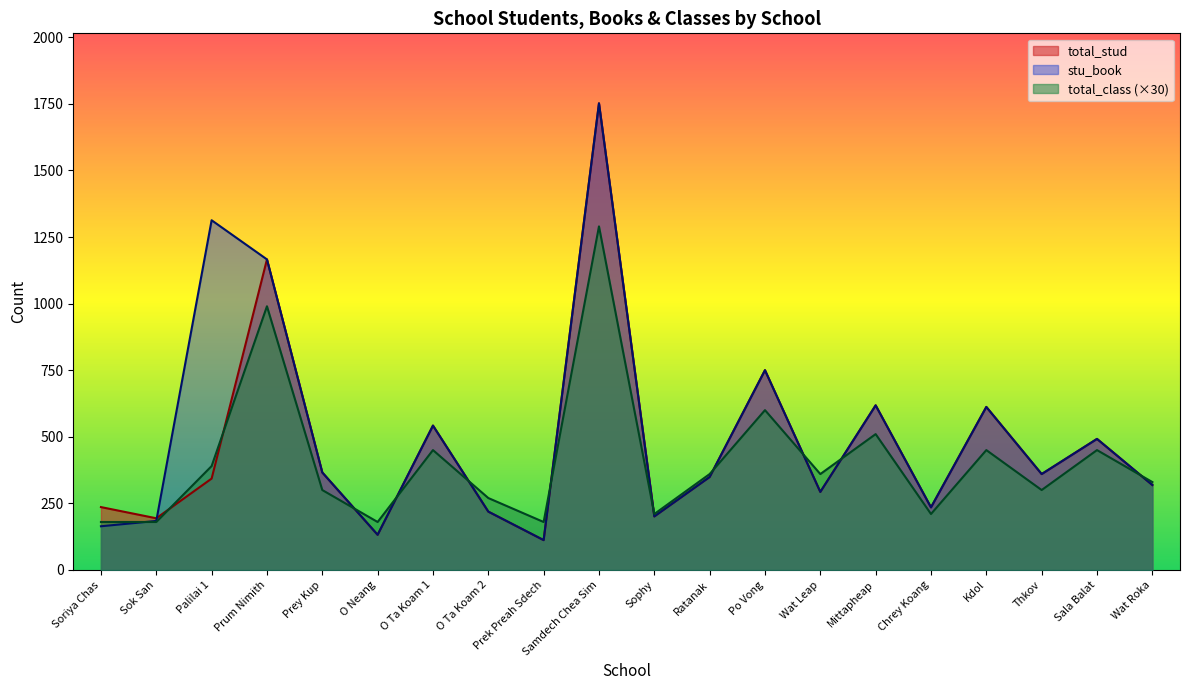

Which category has the lowest value across all series?

Prek Preah Sdech